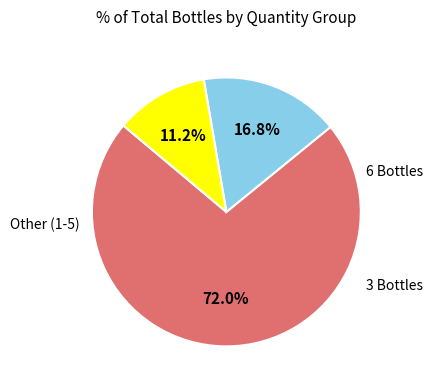

Is there a majority slice in this chart?

Yes